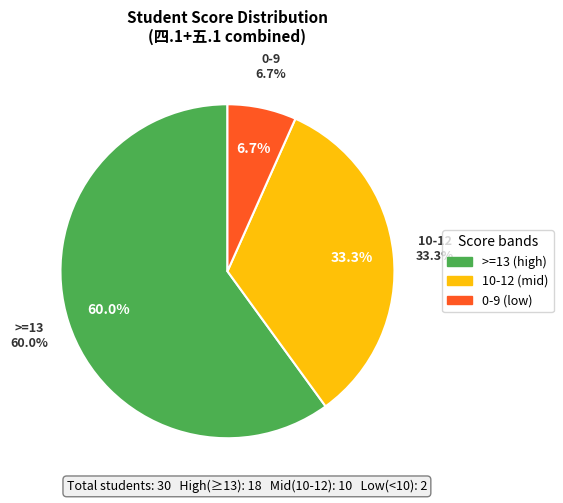

Does 12 account for over 50% of the chart?

No